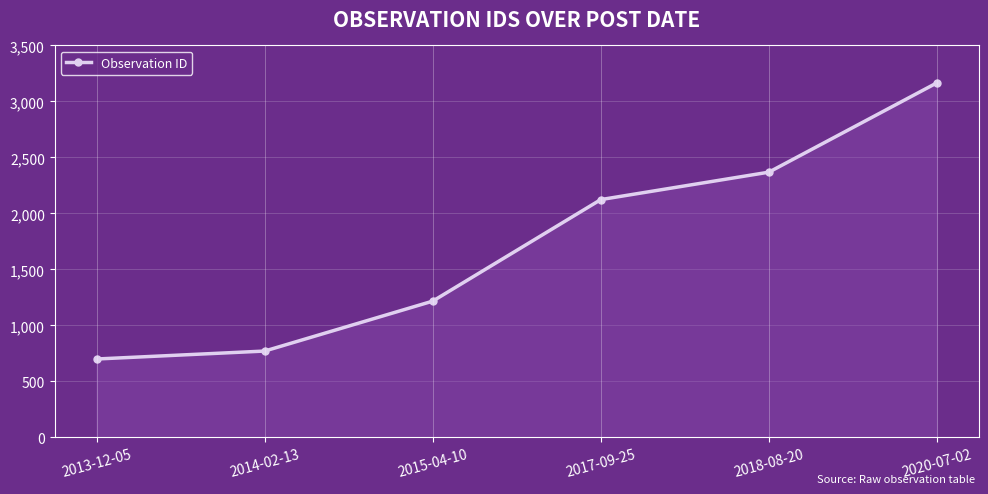

What is the difference between the maximum and minimum values?

2467